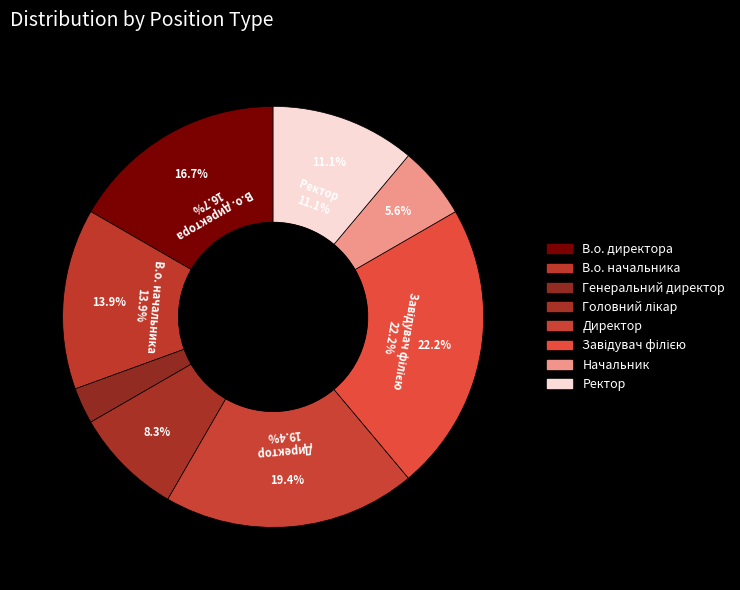

Approximately how many times larger is the value at Ректор compared to В.о. начальника?

0.8